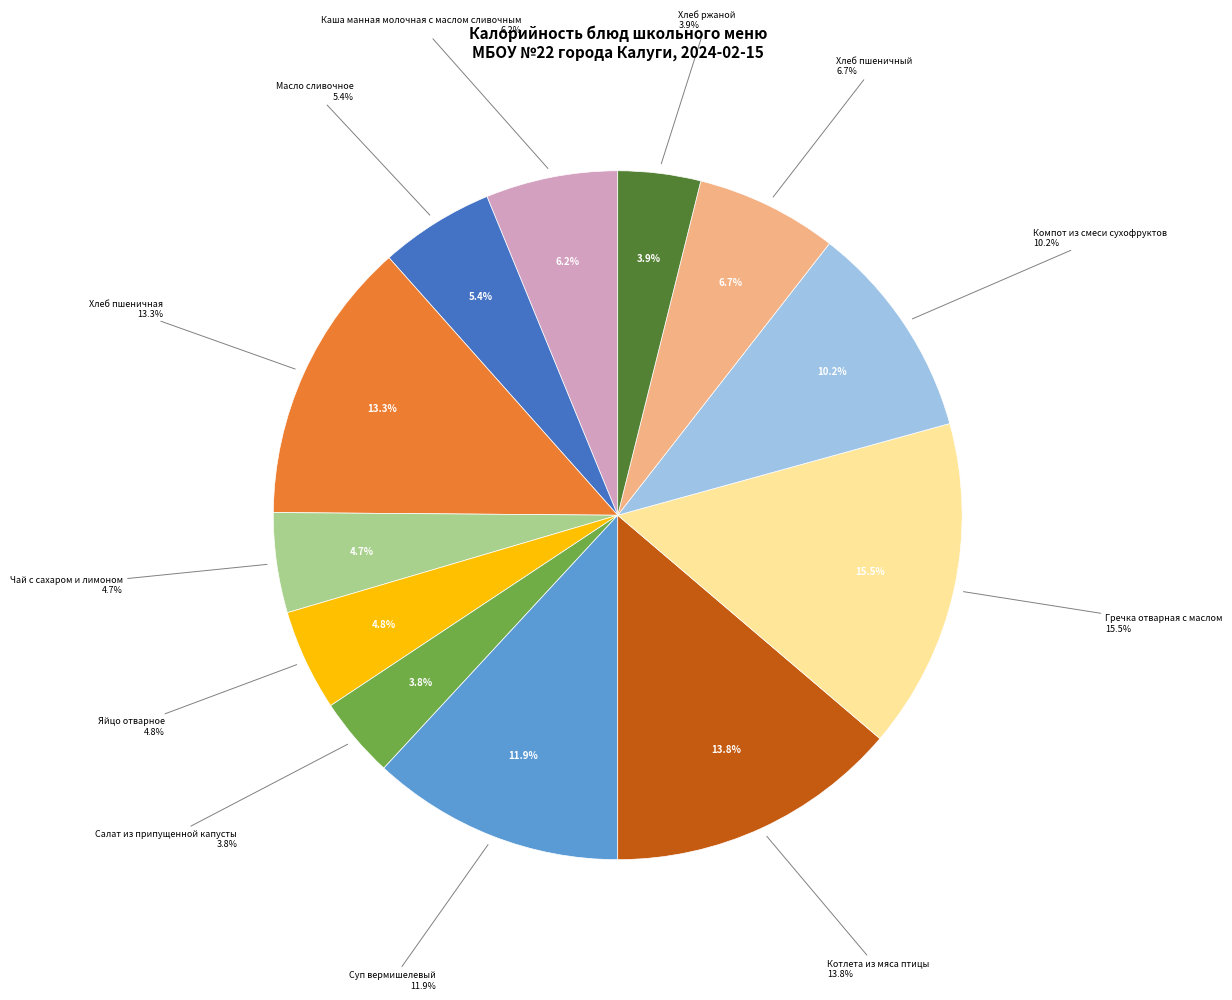

The Яйцо отварное slice represents 5% of the pie. True or false?

True